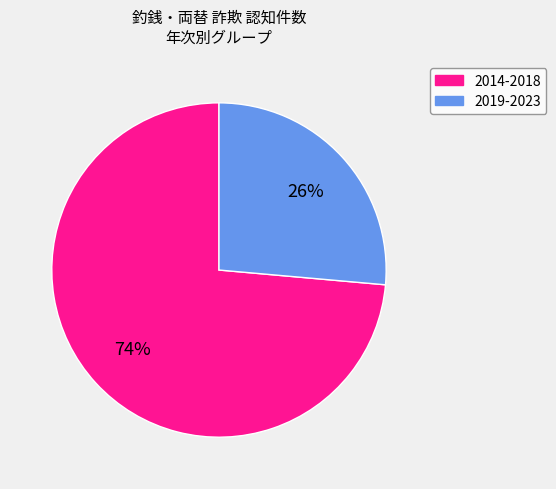

How many segments does this pie chart have?

2